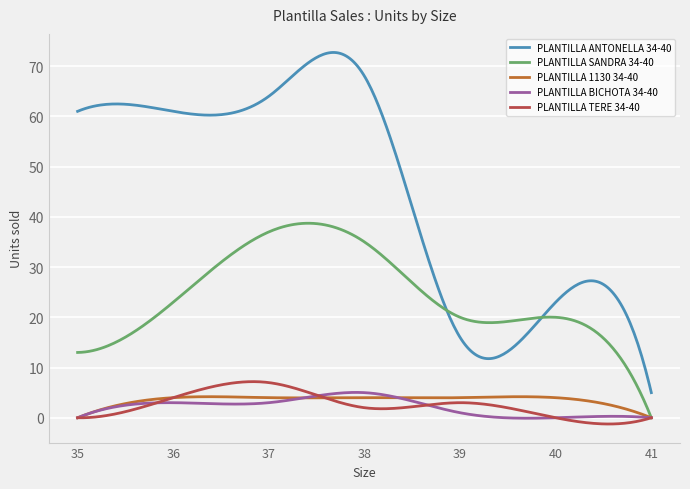

Which series has the largest range (max minus min)?

PLANTILLA ANTONELLA 34-40